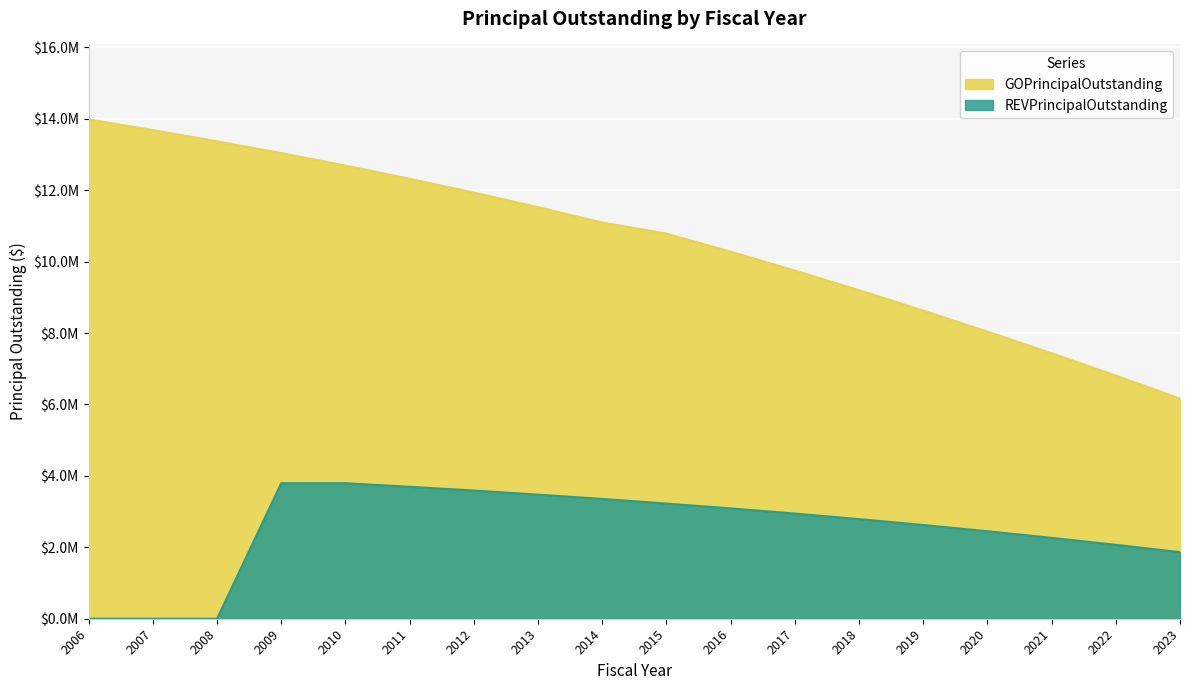

Is the value of GOPrincipalOutstanding at 2020 greater than the value of REVPrincipalOutstanding at 2019?

Yes